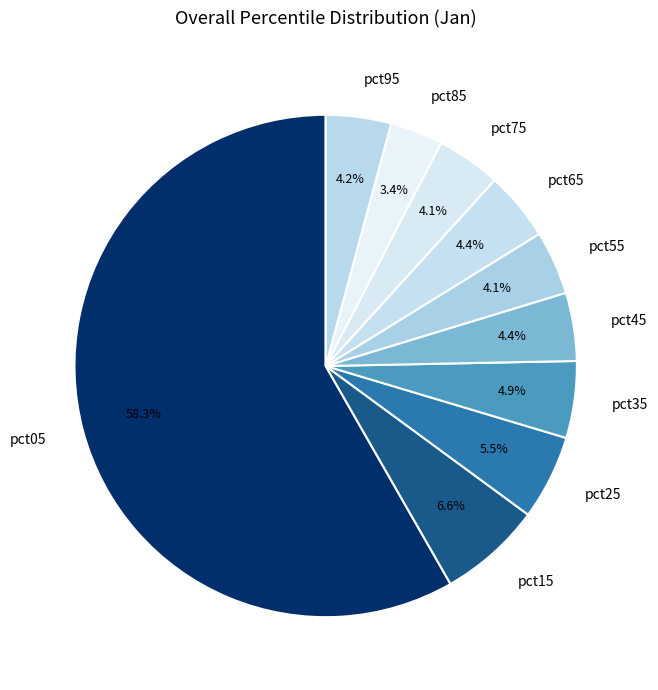

The pct05 slice represents 47% of the pie. True or false?

False